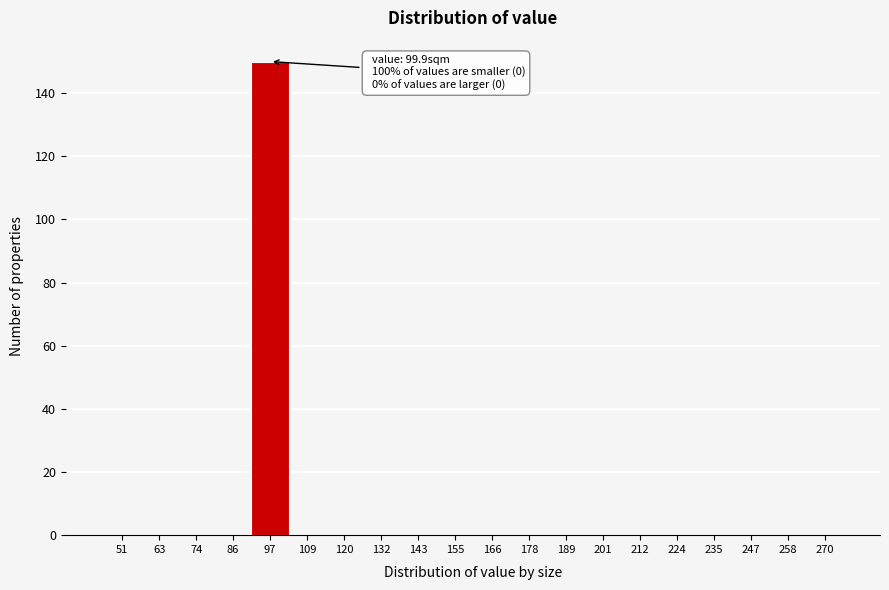

Reading left to right, extract all data points from this chart.

51=0	63=0	74=0	86=0	97=150	109=0	120=0	132=0	143=0	155=0	166=0	178=0	189=0	201=0	212=0	224=0	235=0	247=0	258=0	270=0